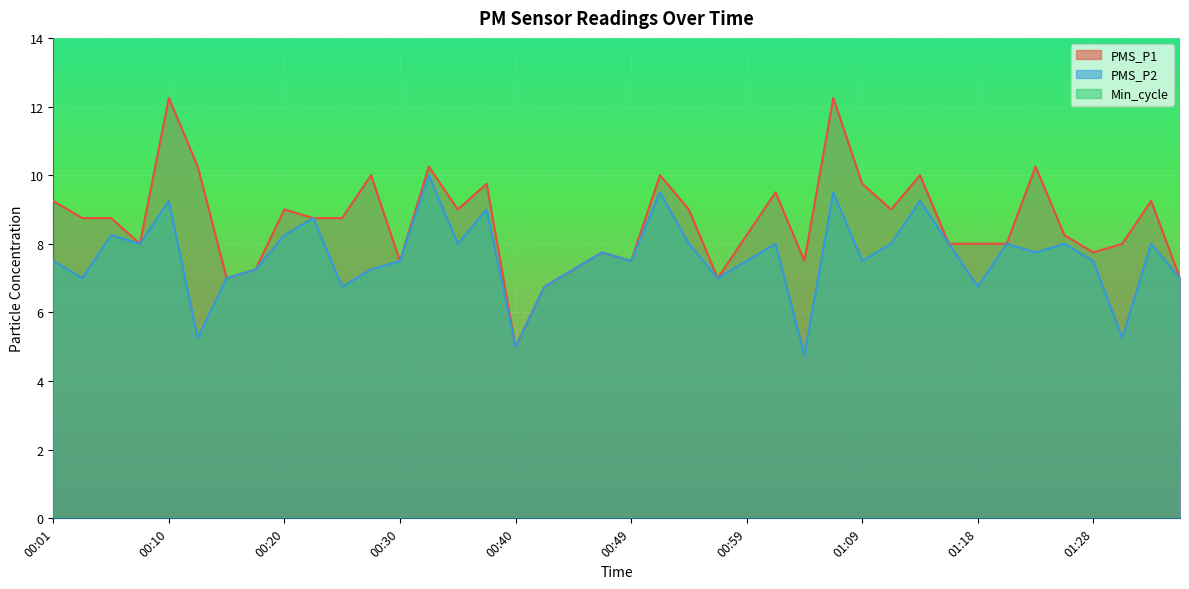

Reading right to left, list all the values displayed in this chart.

PMS_P1: 7.0	9.2	8.0	7.8	8.2	10.2	8.0	8.0	8.0	10.0	9.0	9.8	12.2	7.5	9.5	8.2	7.0	9.0	10.0	7.5	7.8	7.2	6.8	5.0	9.8	9.0	10.2	7.5	10.0	8.8	8.8	9.0	7.2	7.0	10.2	12.2	8.0	8.8	8.8	9.2
PMS_P2: 7.0	8.0	5.2	7.5	8.0	7.8	8.0	6.8	8.0	9.2	8.0	7.5	9.5	4.8	8.0	7.5	7.0	8.0	9.5	7.5	7.8	7.2	6.8	5.0	9.0	8.0	10.0	7.5	7.2	6.8	8.8	8.2	7.2	7.0	5.2	9.2	8.0	8.2	7.0	7.5